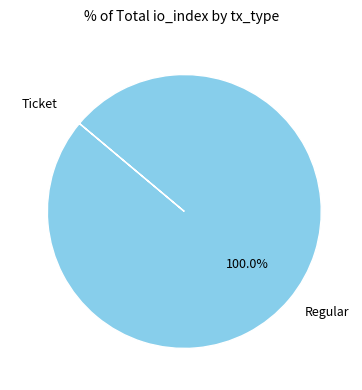

To the nearest percent, what is the average slice percentage?

50%